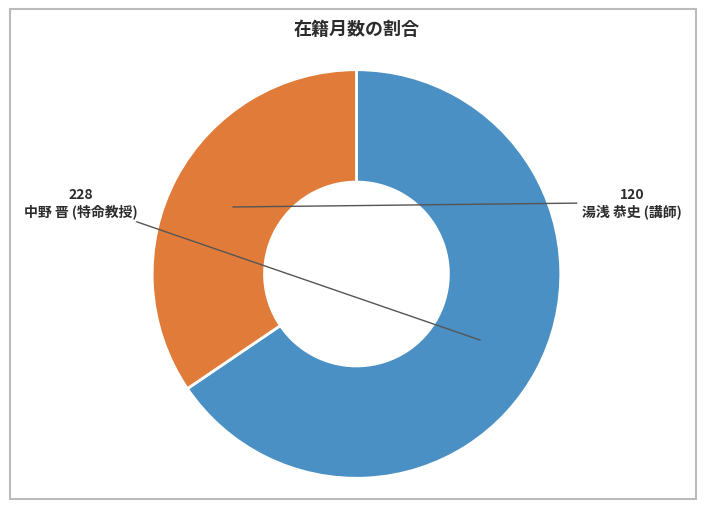

Approximately how many times larger is the value at 中野 晋 (特命教授) compared to 湯浅 恭史 (講師)?

1.9